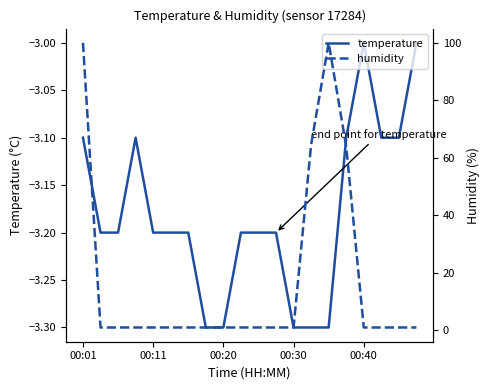

What is the highest value of the humidity series?

99.9